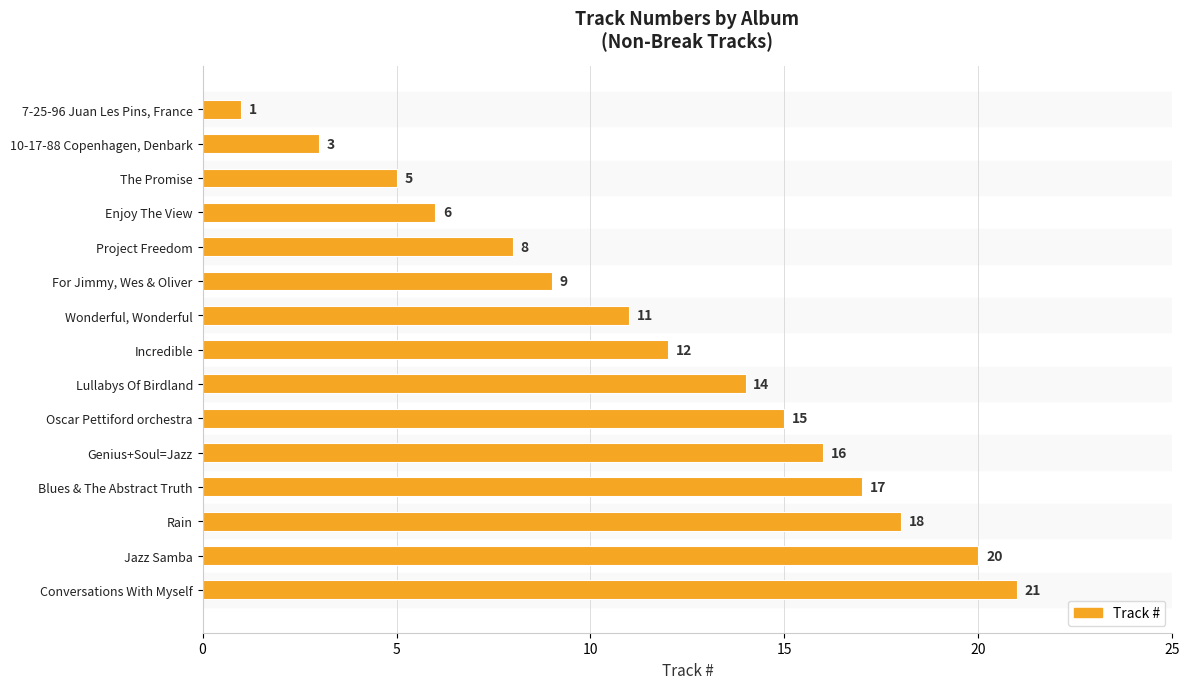

Reading top to bottom, transcribe all the data shown in this chart.

7-25-96 Juan Les Pins, France=1	10-17-88 Copenhagen, Denbark=3	The Promise=5	Enjoy The View=6	Project Freedom=8	For Jimmy, Wes & Oliver=9	Wonderful, Wonderful=11	Incredible=12	Lullabys Of Birdland=14	Oscar Pettiford orchestra=15	Genius+Soul=Jazz=16	Blues & The Abstract Truth=17	Rain=18	Jazz Samba=20	Conversations With Myself=21